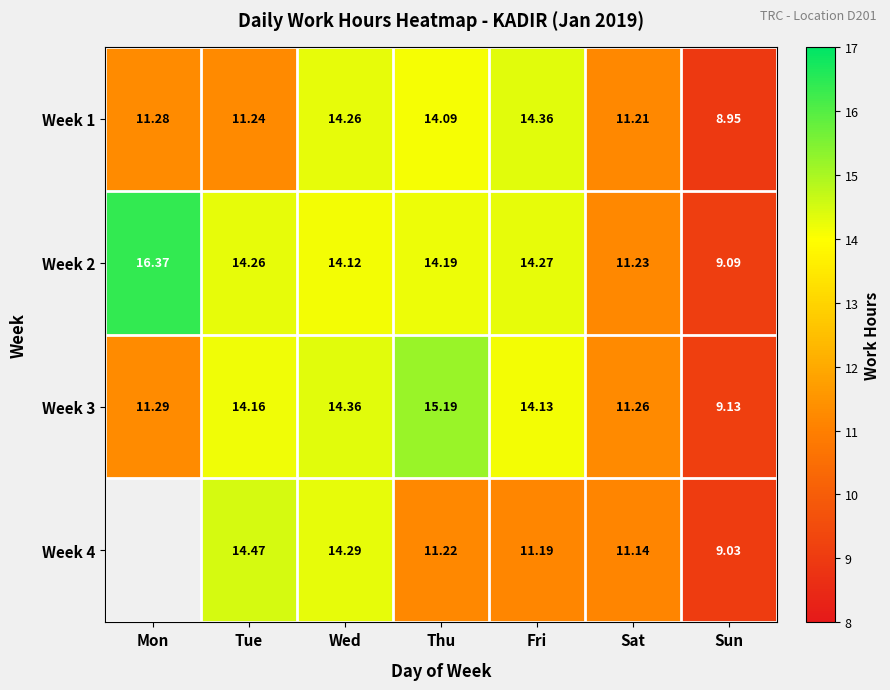

Where does the Week 1 series first go above 11?

Mon